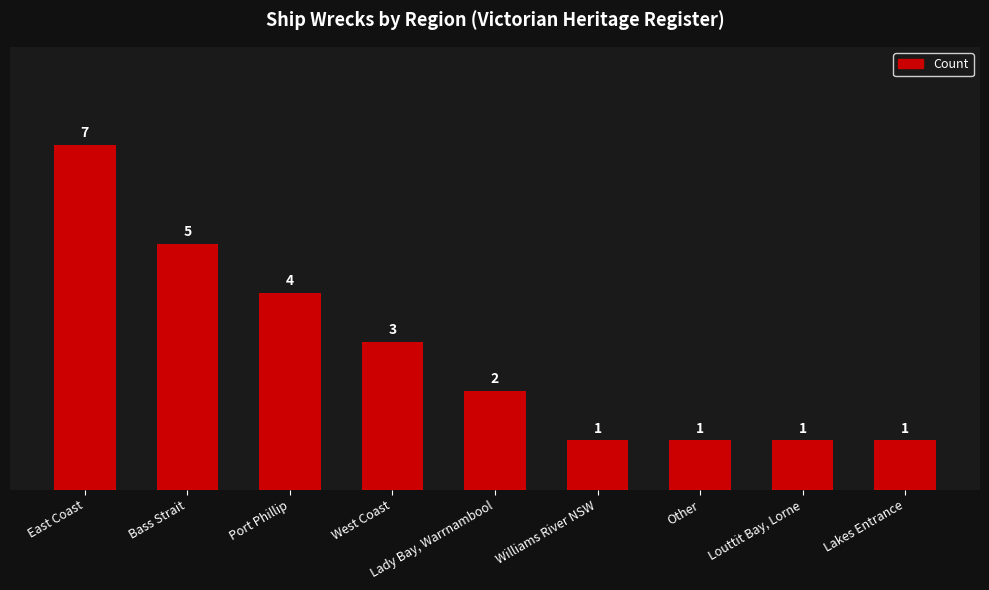

Between Lady Bay, Warrnambool and Port Phillip, which is larger?

Port Phillip